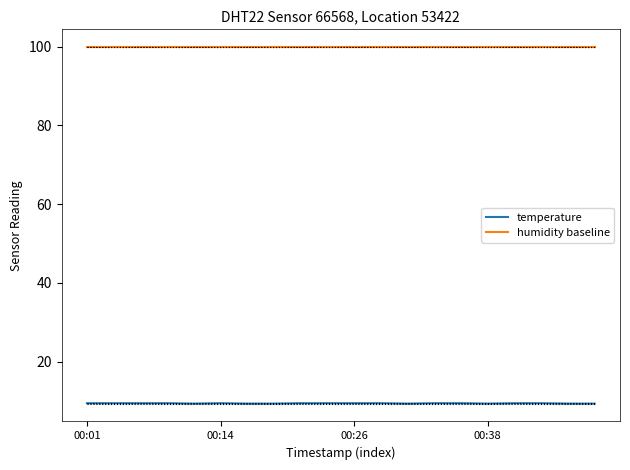

What is the average value of the temperature series?

9.4